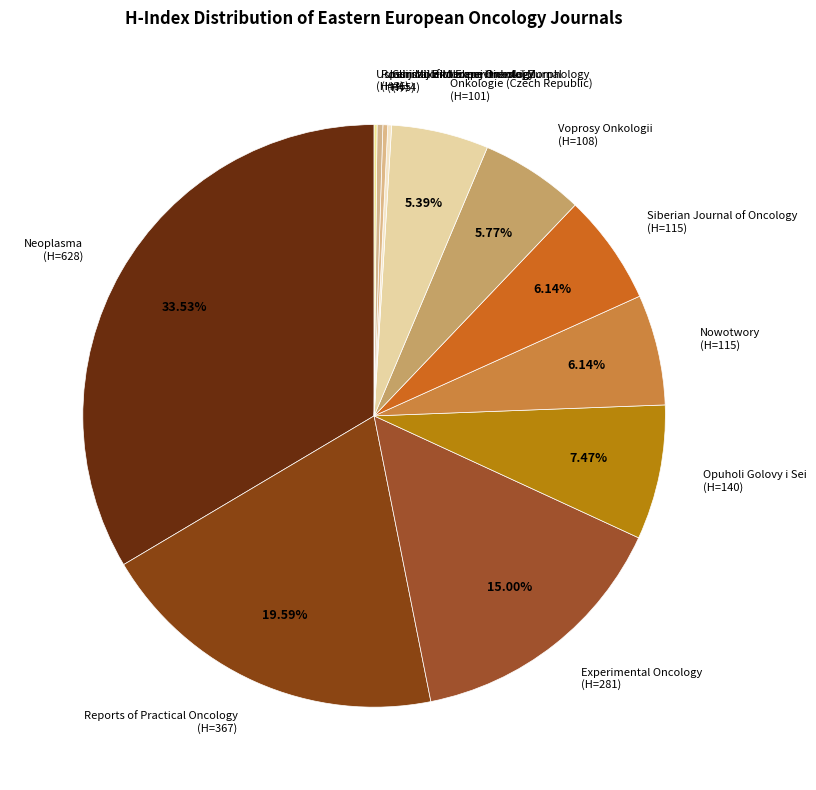

Is there a majority slice in this chart?

No